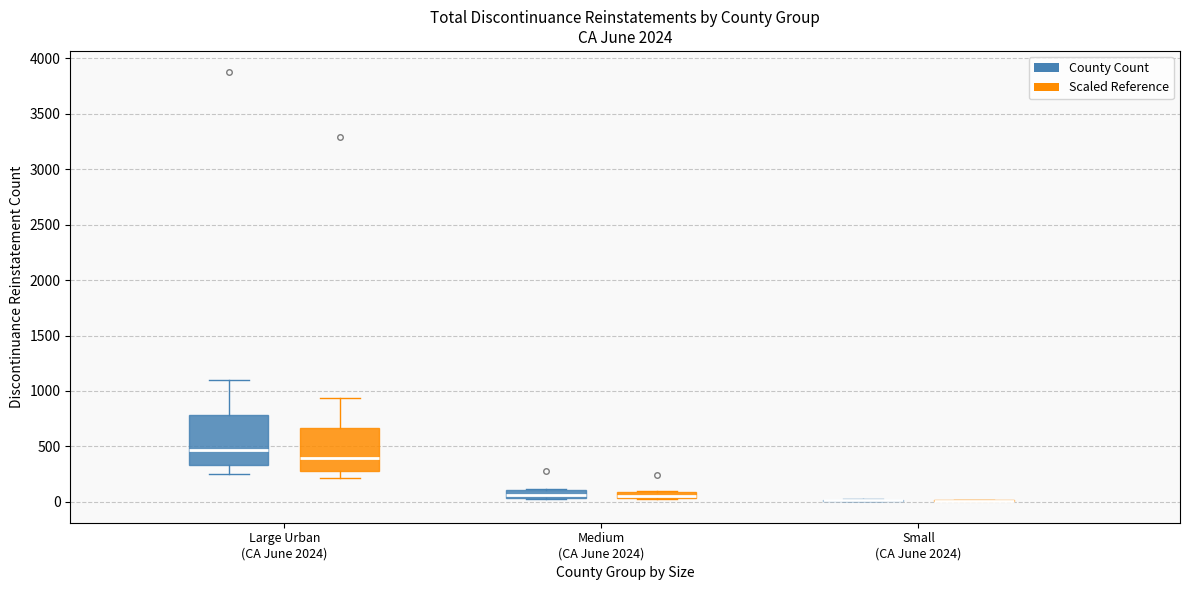

Comparing the boxes themselves (not the whiskers), which one is the tallest?

Large Urban (CA June 2024) (County Count)